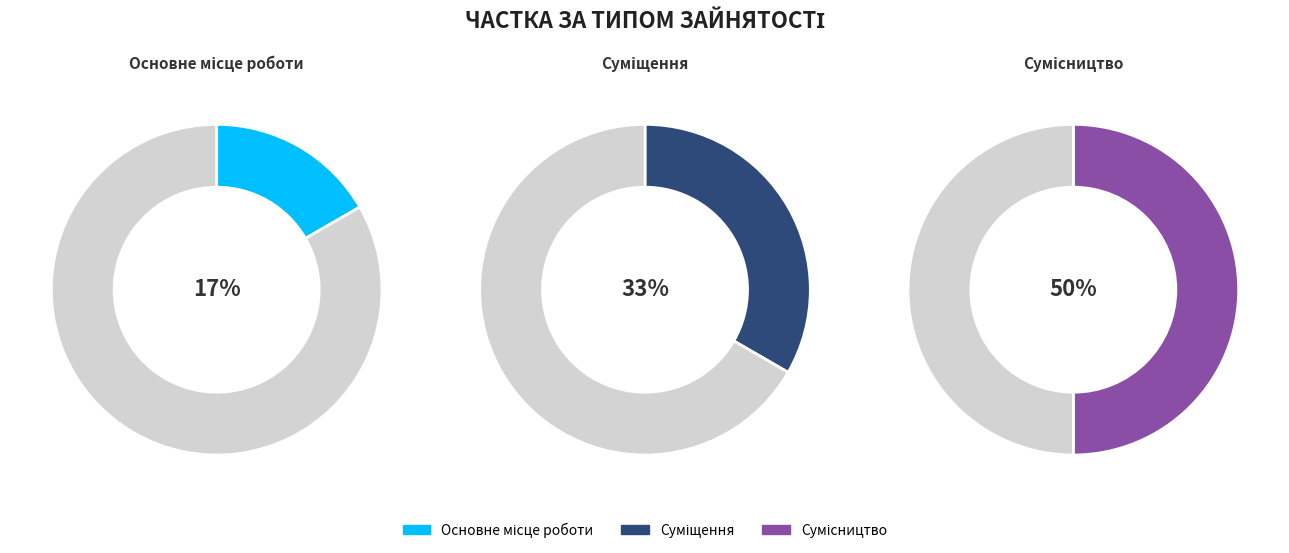

What percentage is NOT represented by Суміщення?

66.7%